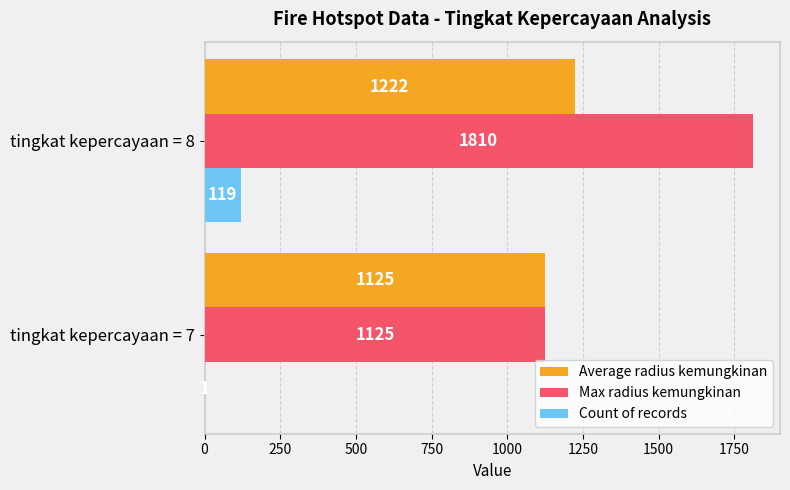

Is it true that Count of records equals 119 at tingkat kepercayaan = 8?

True